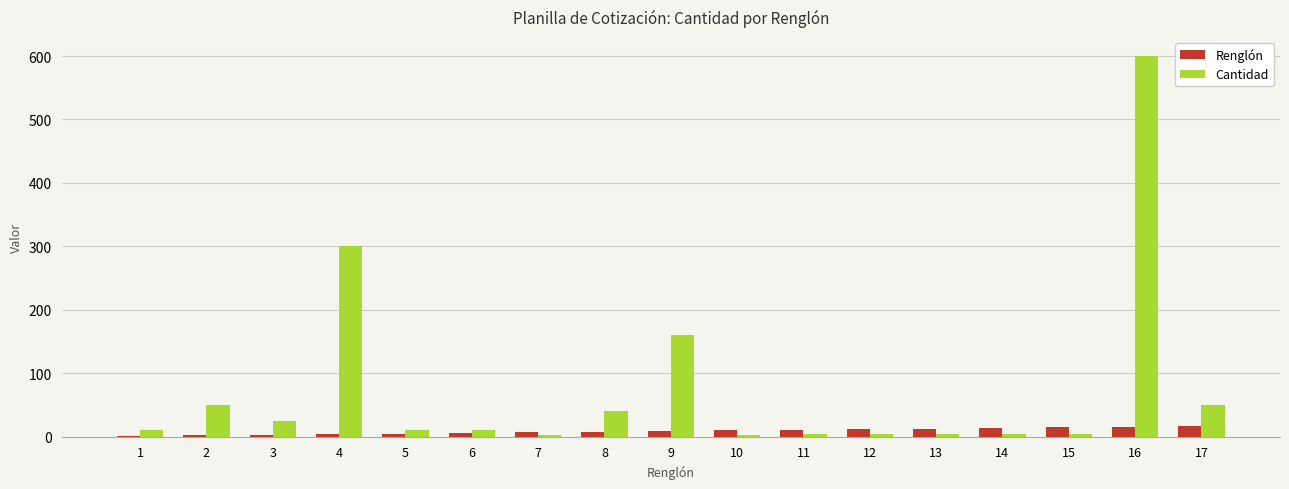

Which series changed the most between 8 and 10?

Cantidad